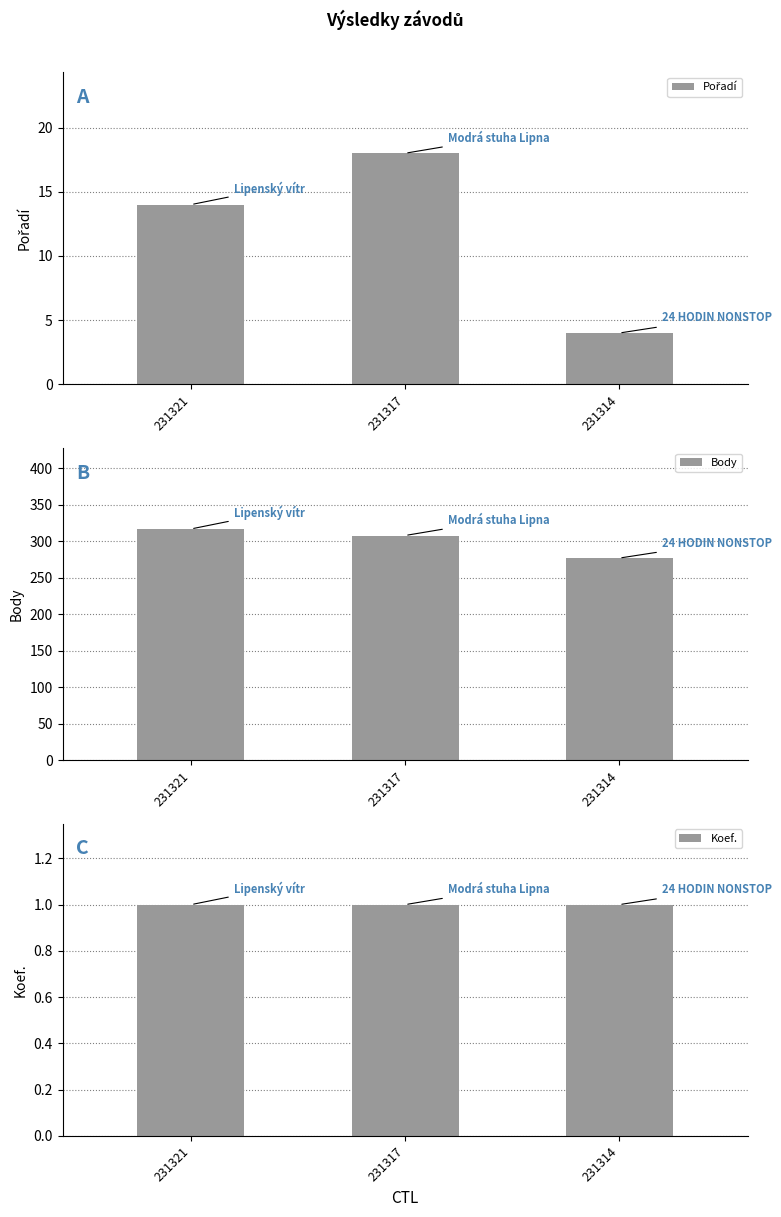

Between 231317 and 231314, which is larger?

231317